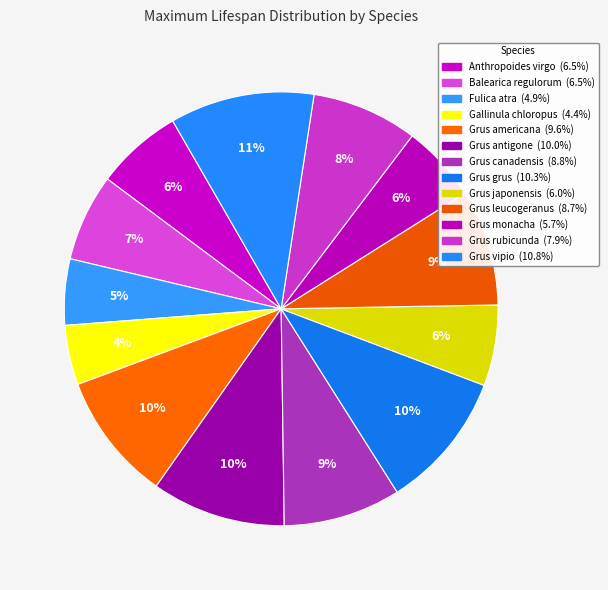

How many slices are in this pie chart?

13